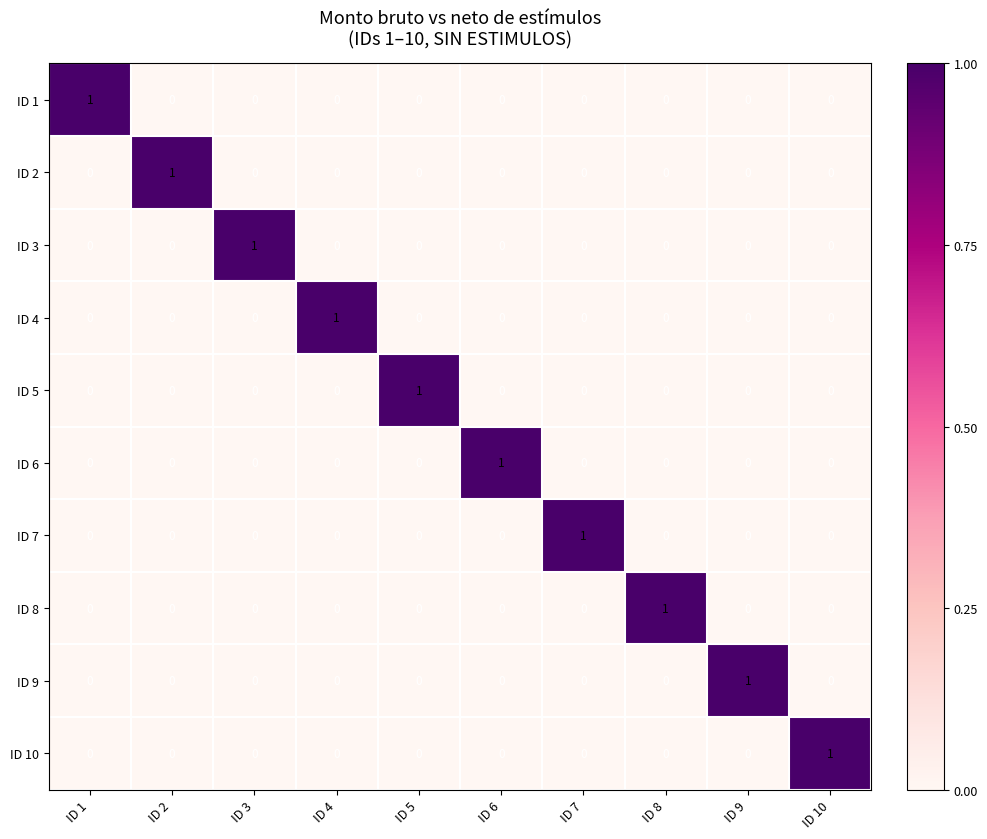

Is the value of ID 4 at ID 4 greater than the value of ID 8 at ID 10?

Yes